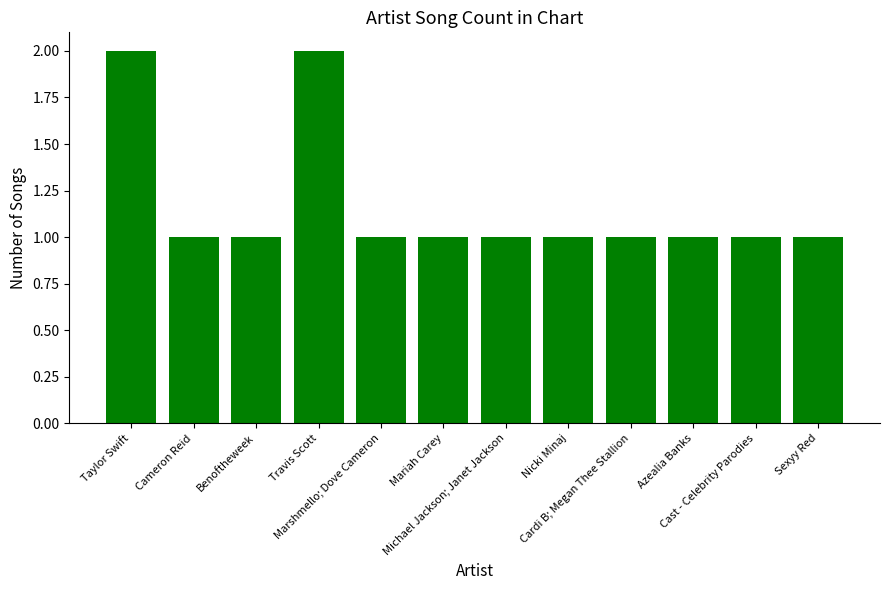

What is the difference between the maximum and minimum values?

1